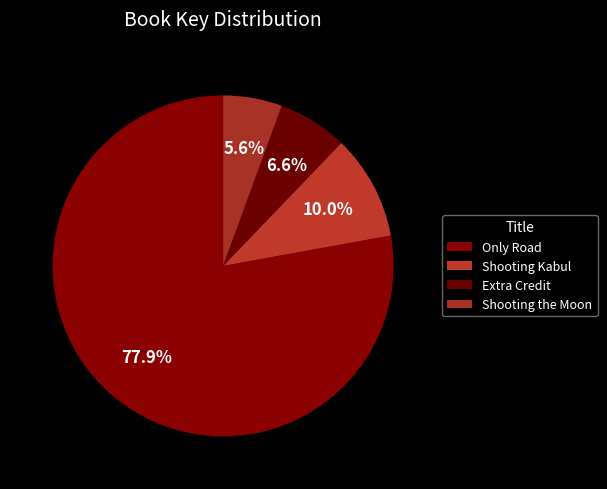

How many slices are in this pie chart?

4